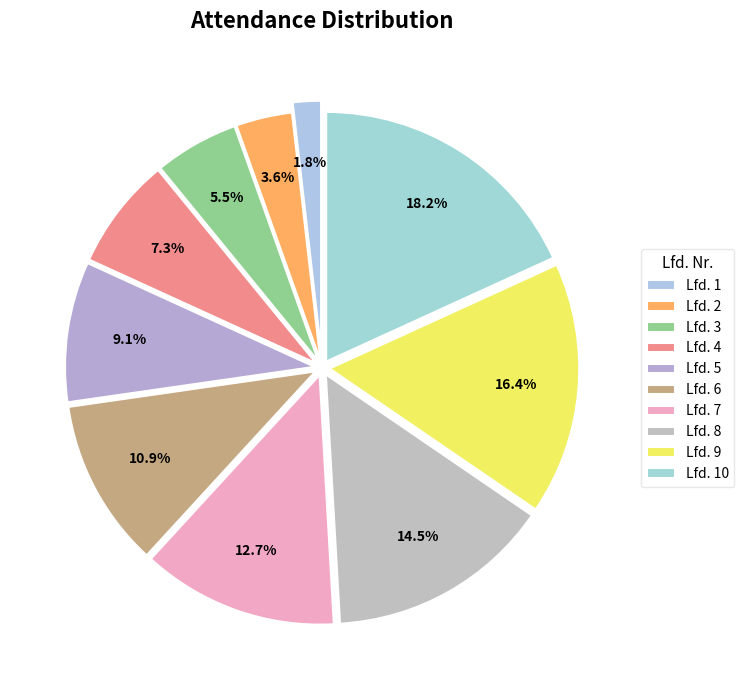

Between Lfd. 1 and Lfd. 6, which is larger?

Lfd. 6